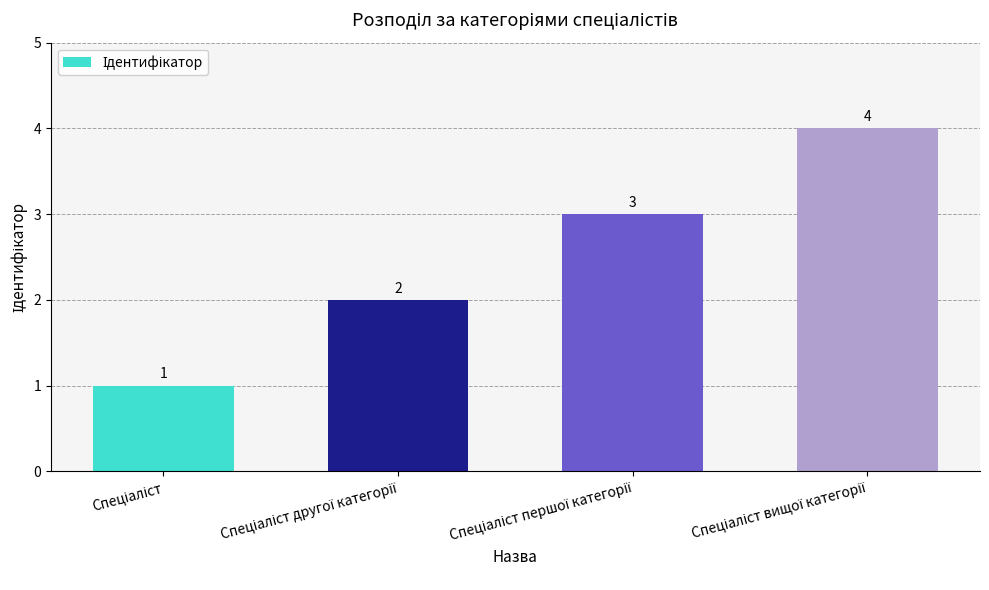

Count the values in the range 2 to 4.

3